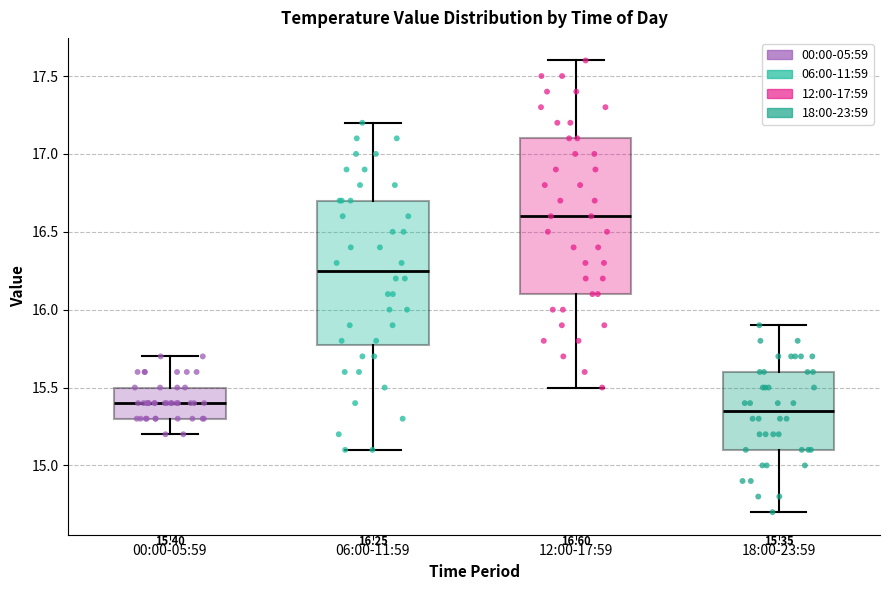

Comparing the boxes themselves (not the whiskers), which one is the tallest?

12:00-17:59